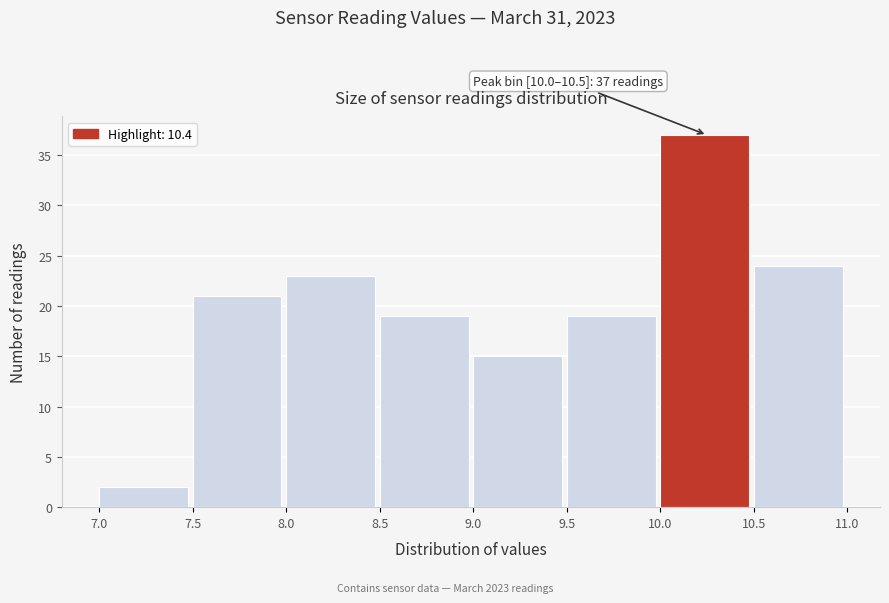

Which range on the x-axis has the tallest bar?

10.0 to 10.5